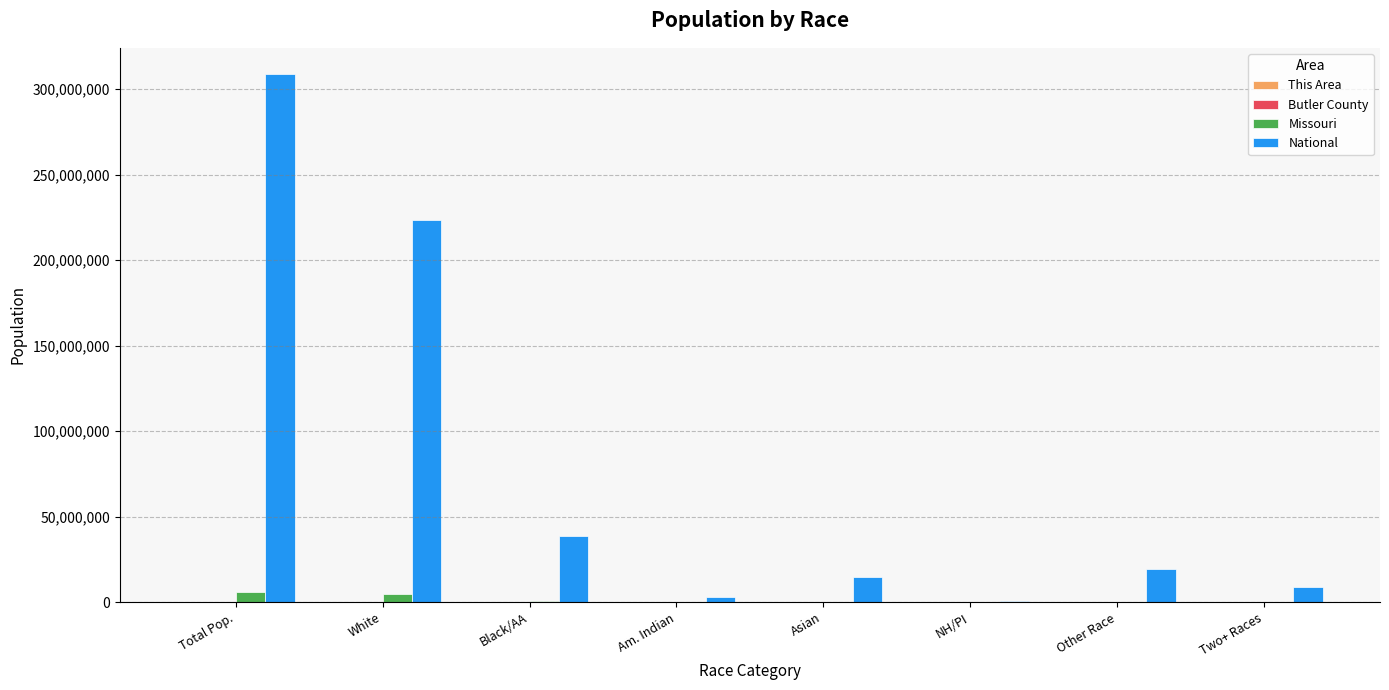

Which series changed the most between Black/AA and NH/PI?

National